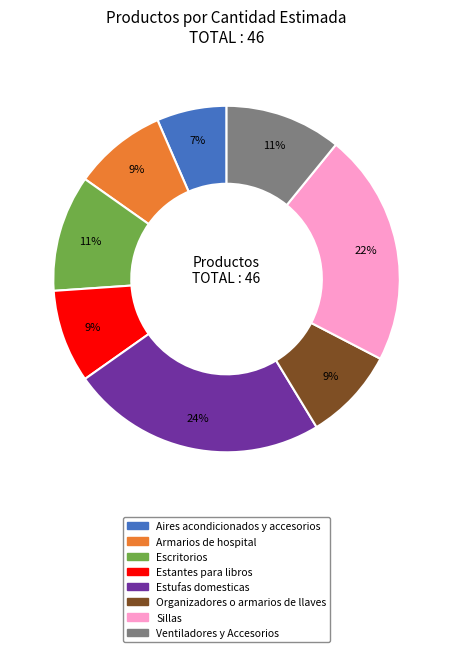

To the nearest percent, what is the combined percentage of Sillas and Organizadores o armarios de llaves?

30%